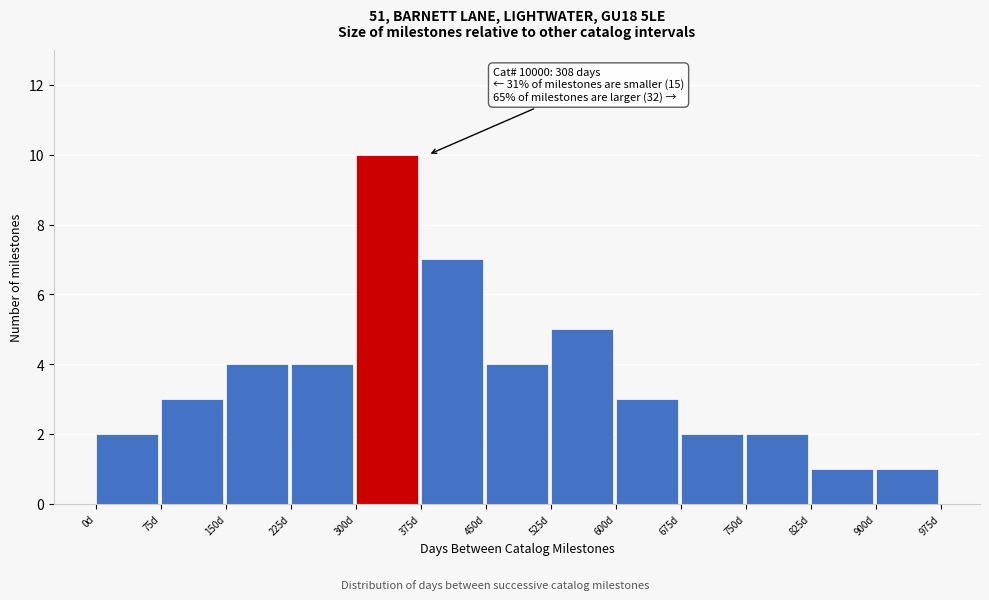

Which range on the x-axis has the tallest bar?

300 to 375